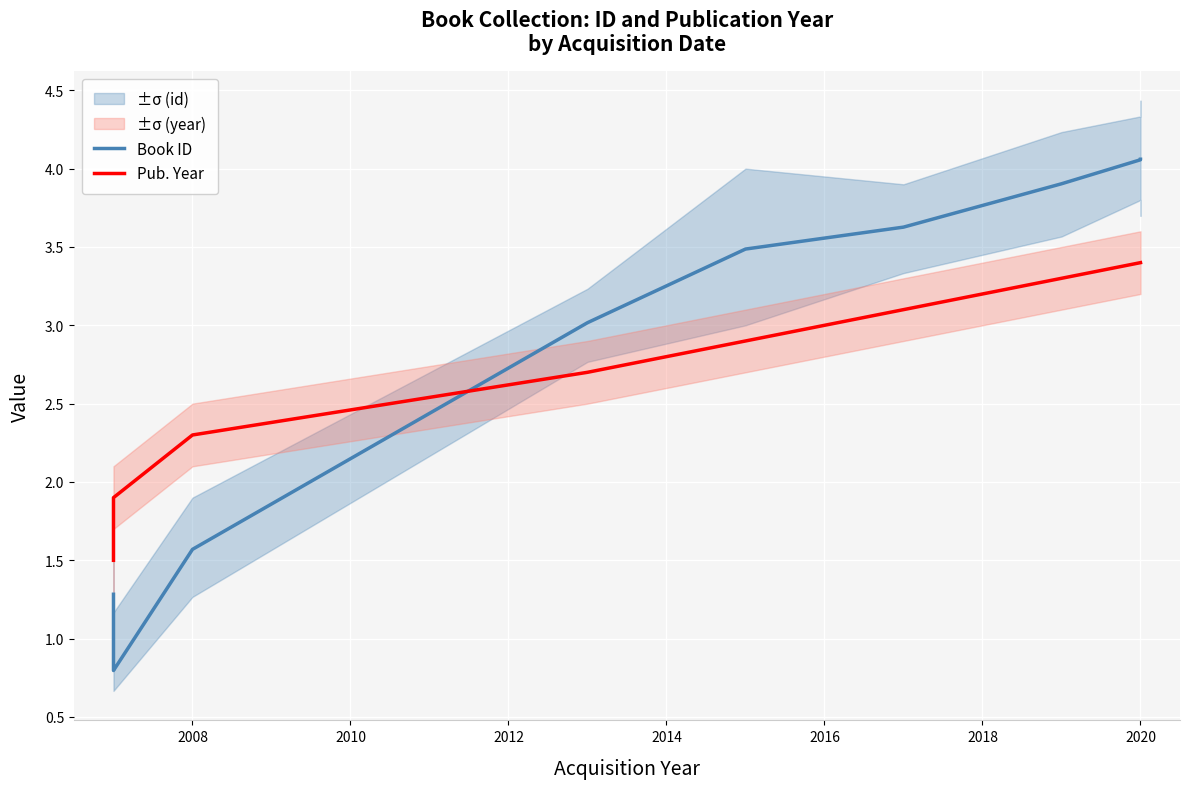

Count the number of categories in the chart.

10